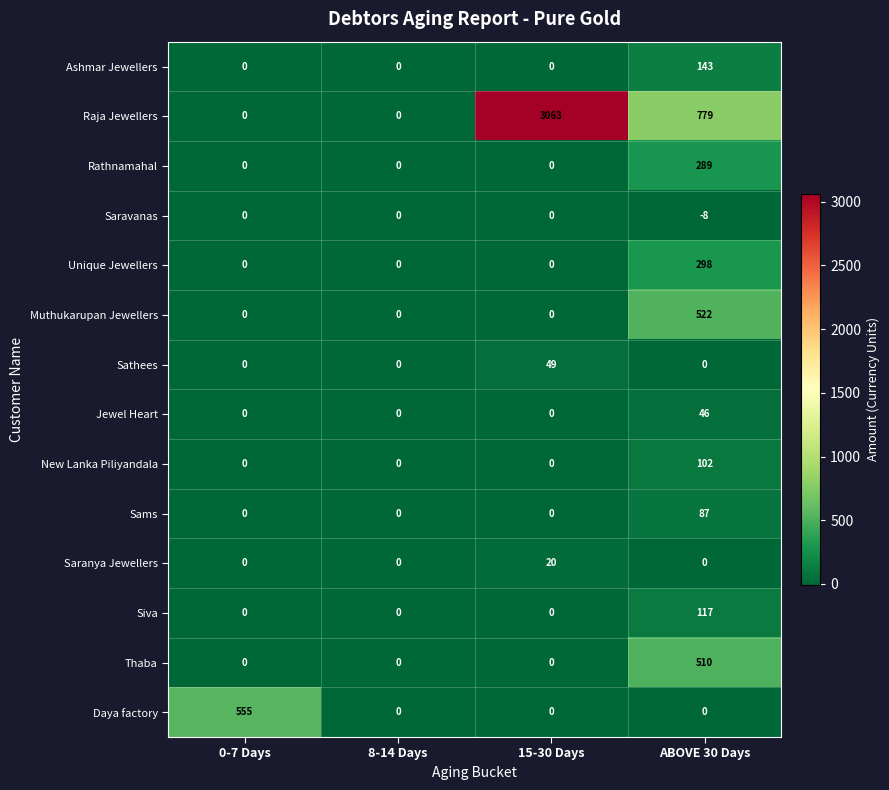

How many Saranya Jewellers values are between 0 and 20?

4